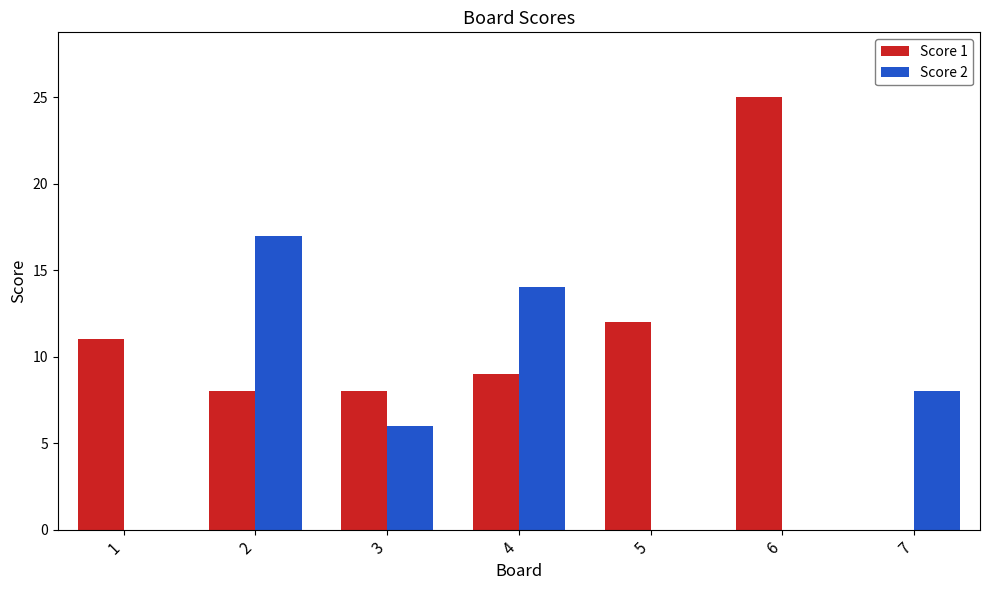

Between 1 and 4, which series saw the biggest shift?

Score 2